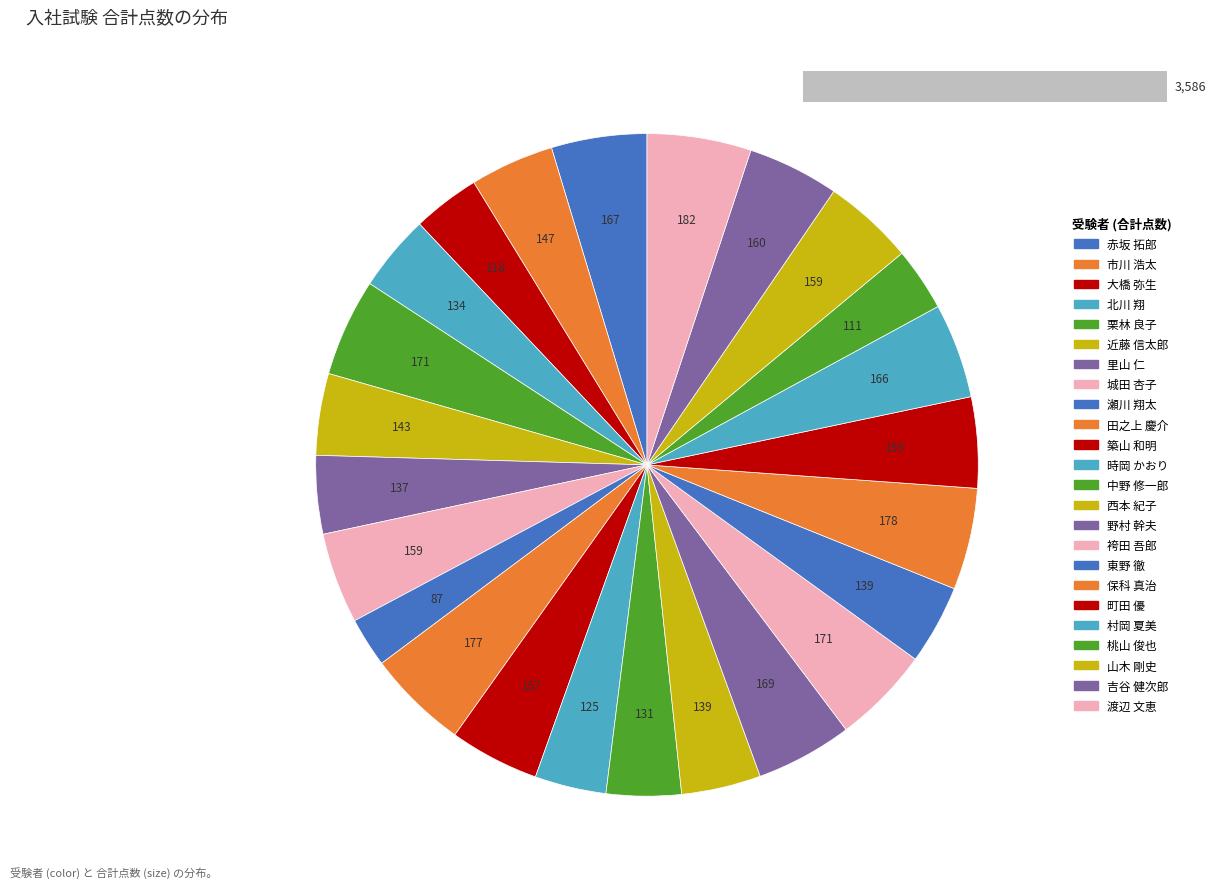

Which category has the smallest portion of the pie?

瀬川 翔太